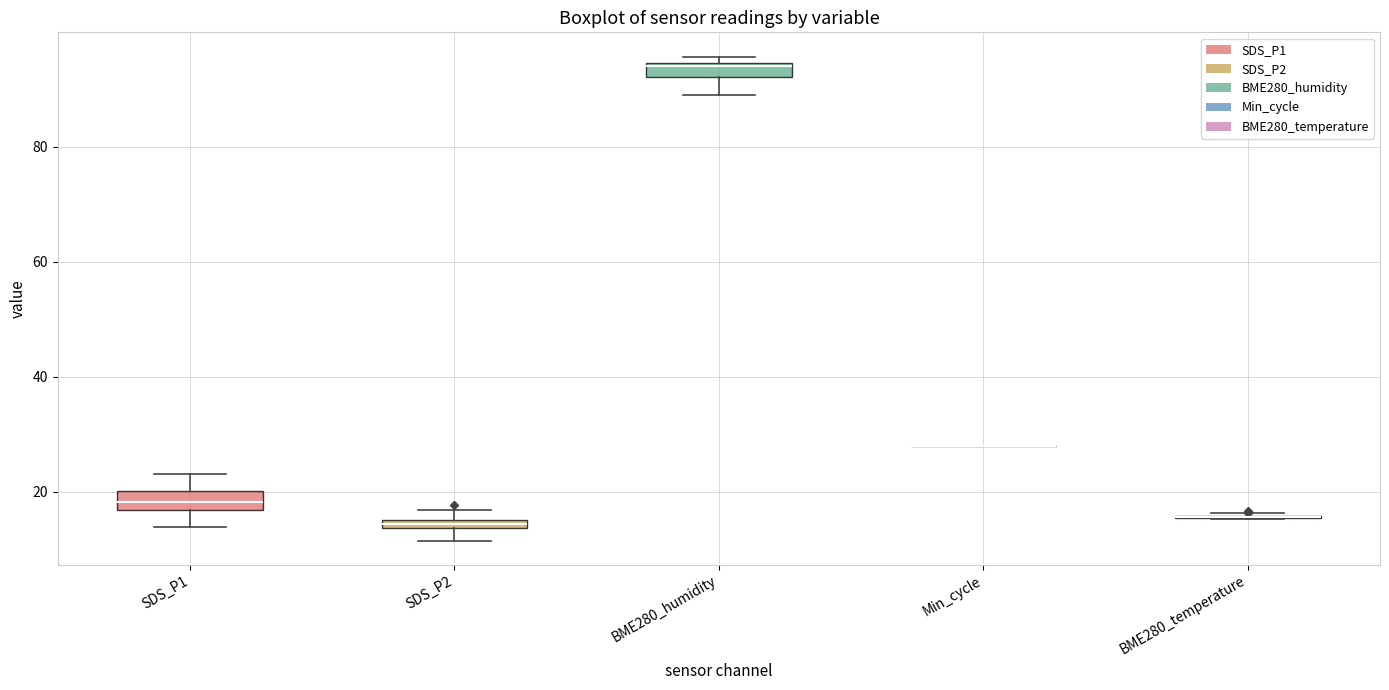

Where does the median line of the box for SDS_P1 sit on the y-axis? The values are not printed on the chart, so give them approximately, as read against the axis.

18